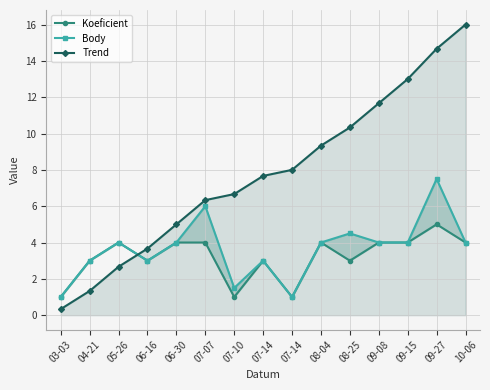

Between 04-21 and 08-25, which series saw the biggest shift?

Trend